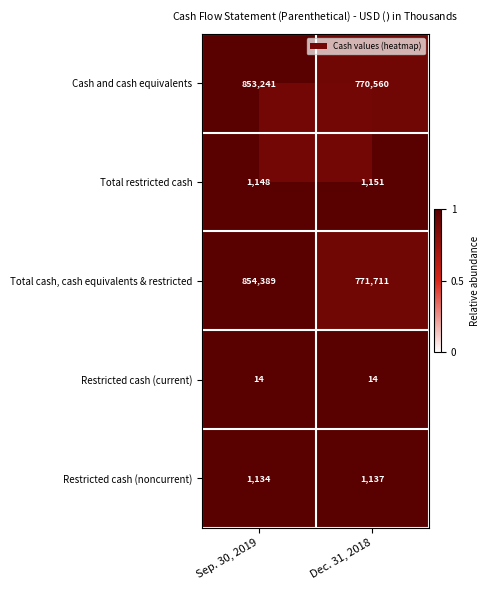

List the series in order of their peak value, highest first.

Total cash, cash equivalents & restricted, Cash and cash equivalents, Total restricted cash, Restricted cash (noncurrent), Restricted cash (current)